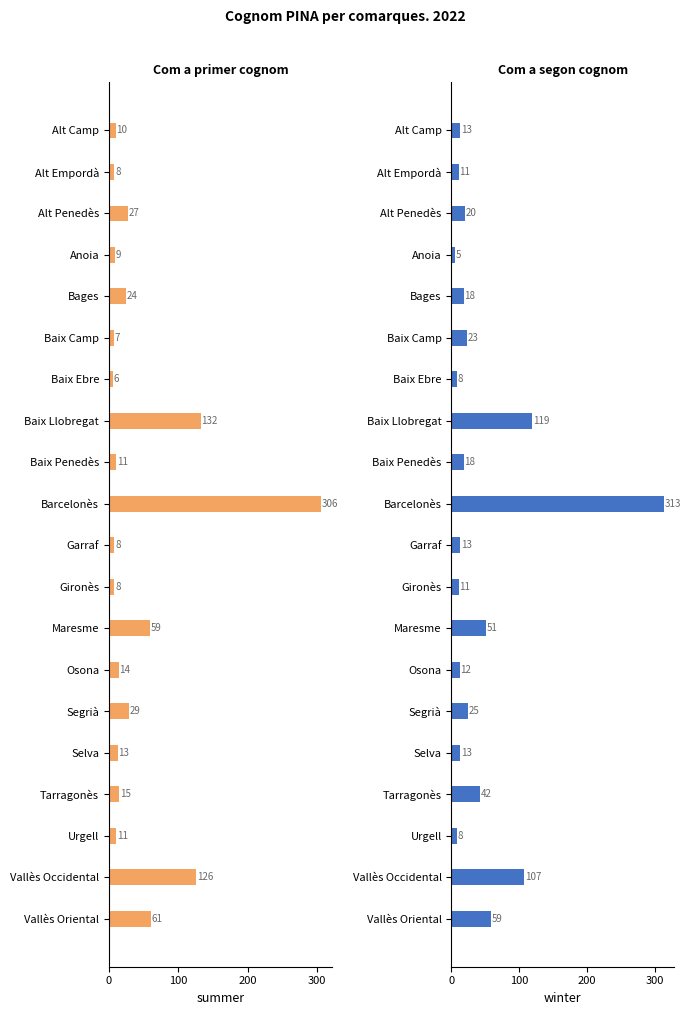

What is the difference between the second highest and second lowest values in the Com a segon cognom series?

111